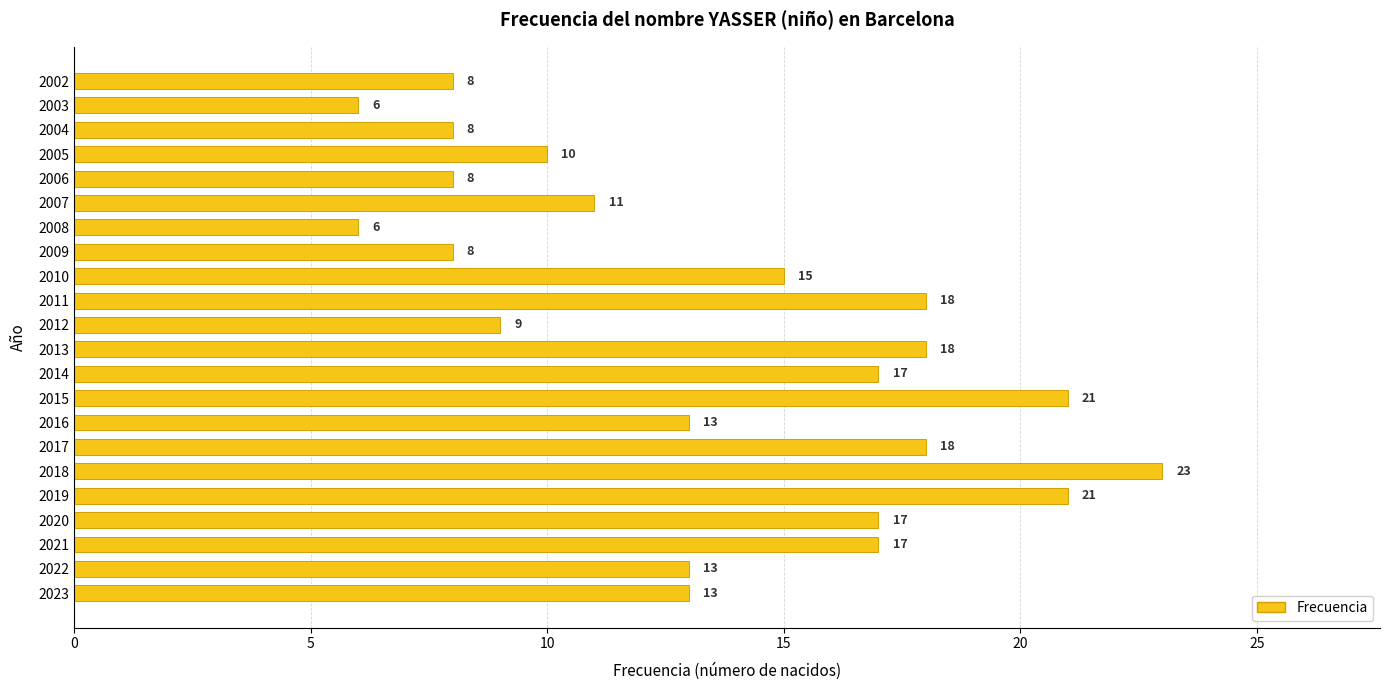

Does the chart contain stacked bars?

No